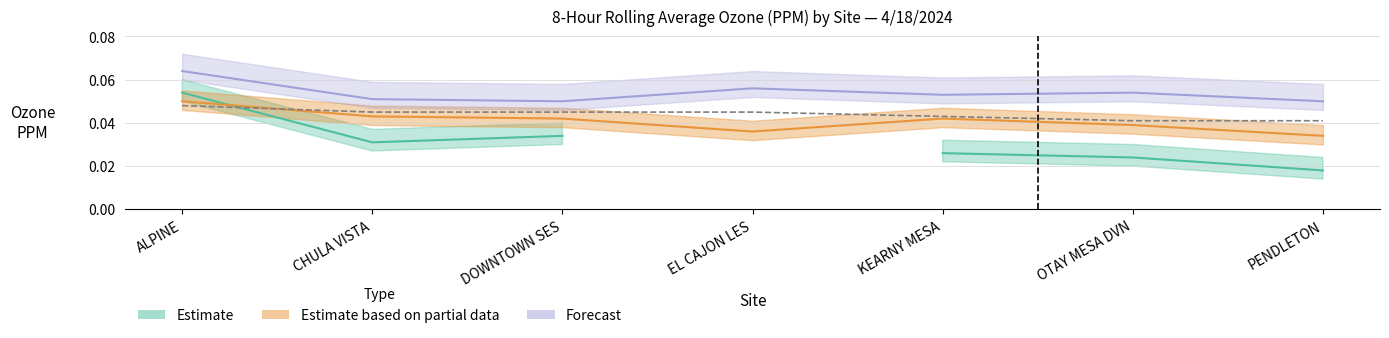

True or false: max and avg cross at least once.

False